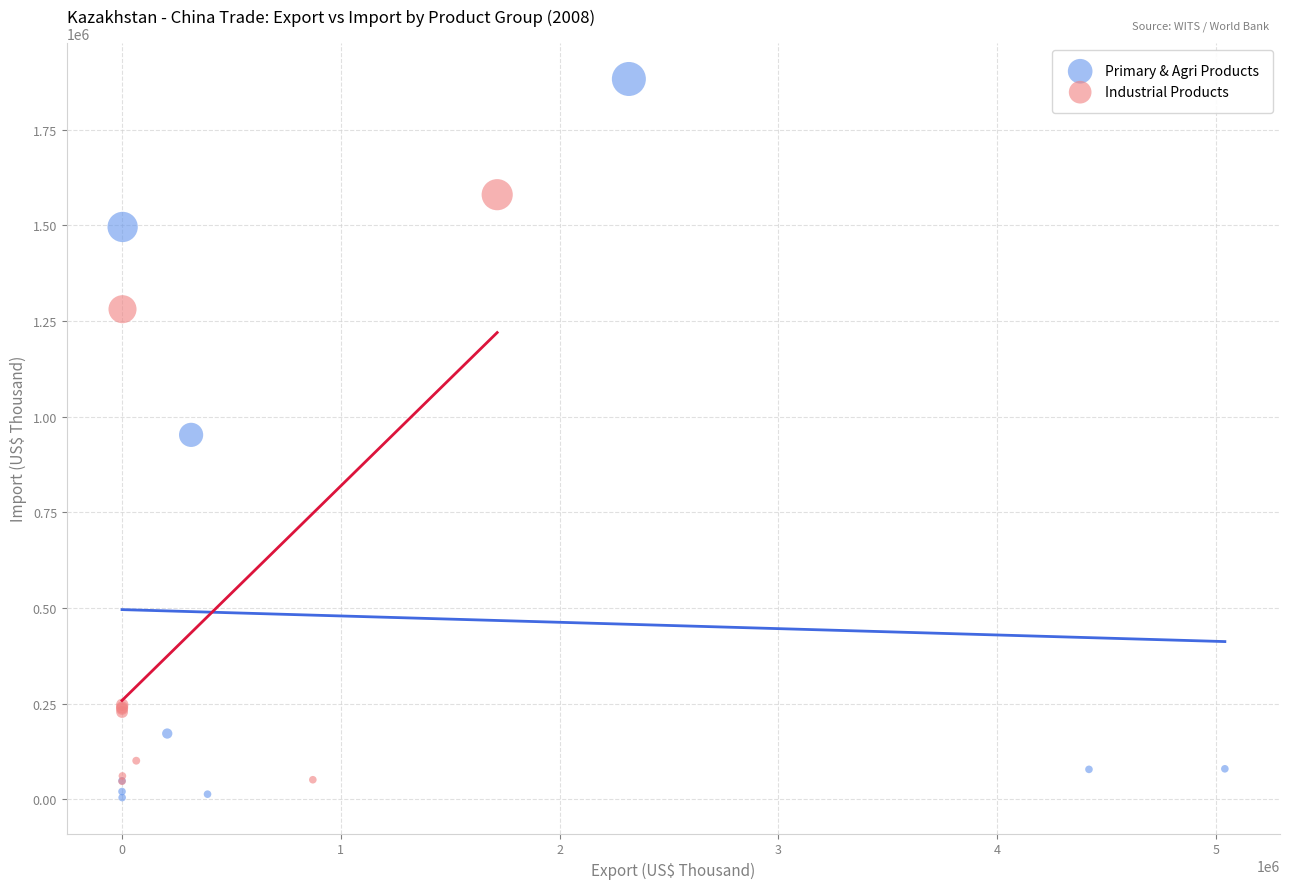

Which series reaches the maximum Y coordinate?

Primary & Agri Products